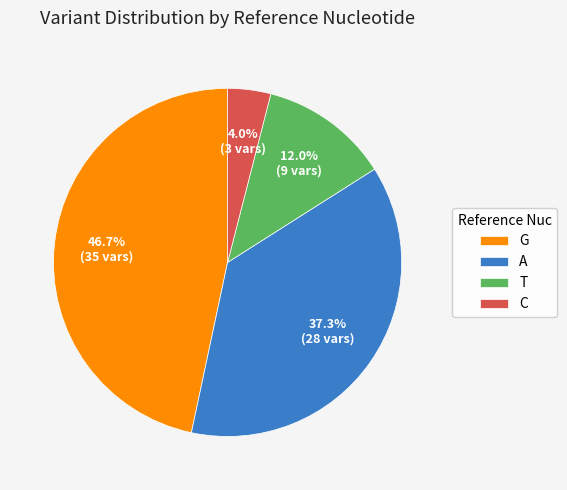

How many slices are in this pie chart?

4